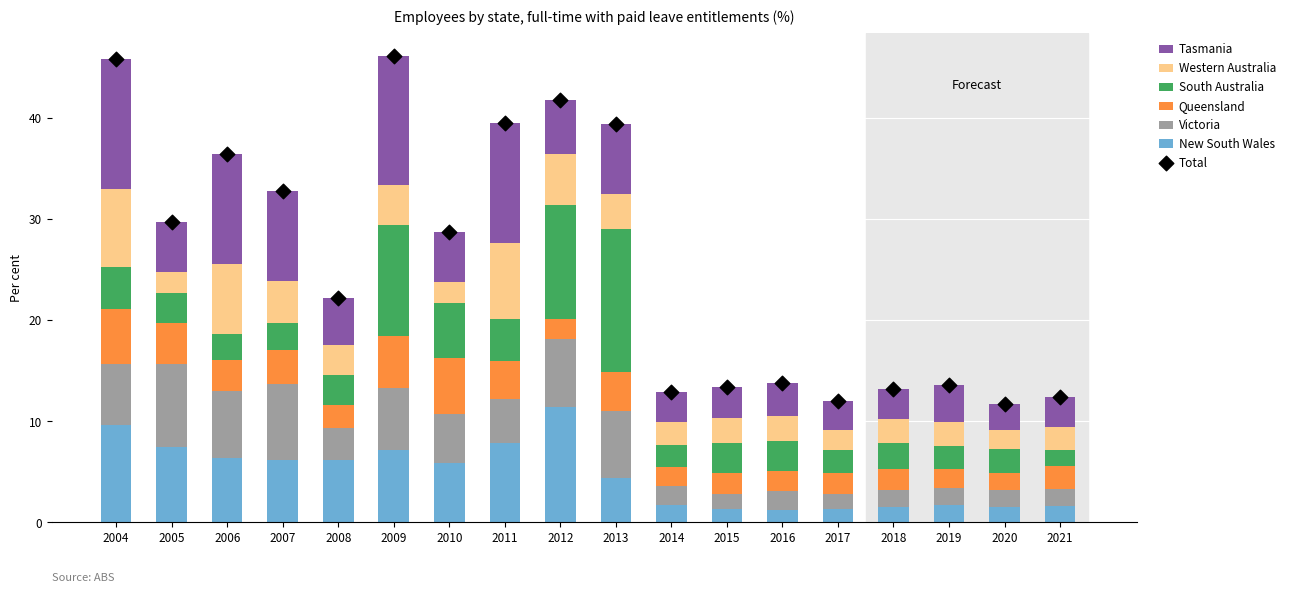

True or false: New South Wales has a value of 1.5 at 2020.

True